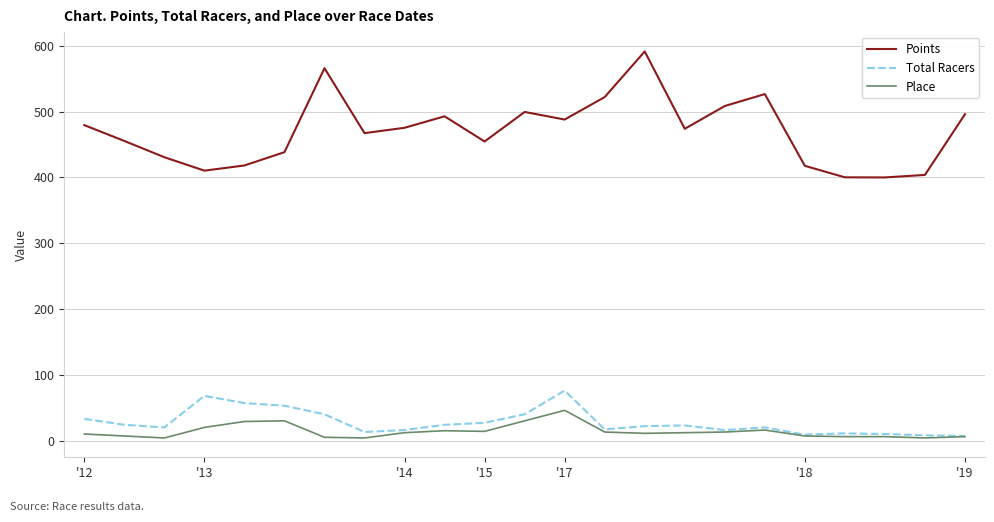

True or false: Points and Place cross at least once.

False